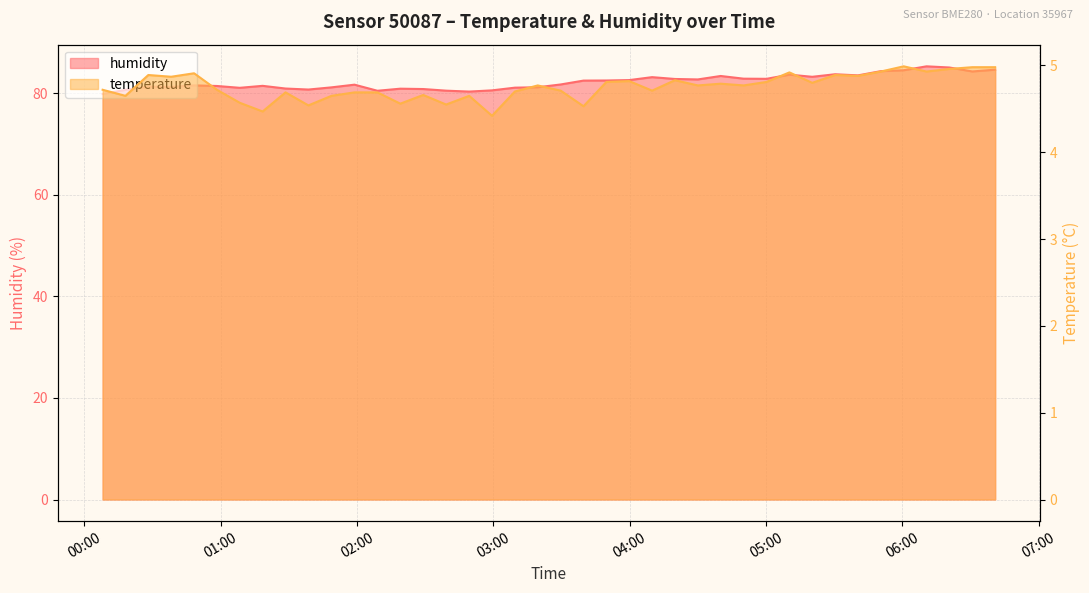

What is the smallest value displayed?

4.4